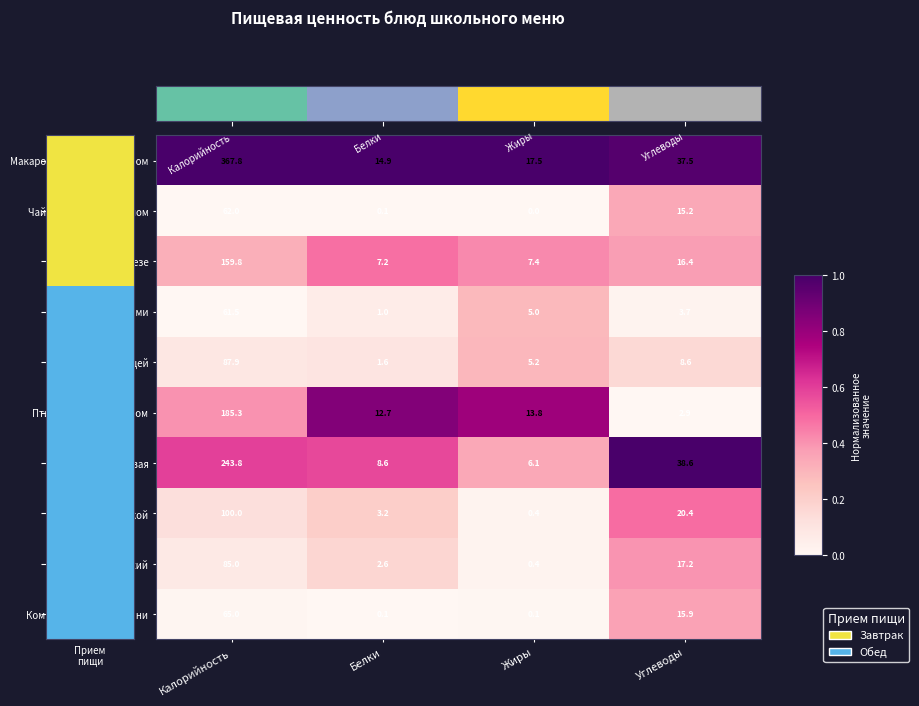

List the labels in order of Овощи порциями value, smallest first.

Белки, Углеводы, Жиры, Калорийность